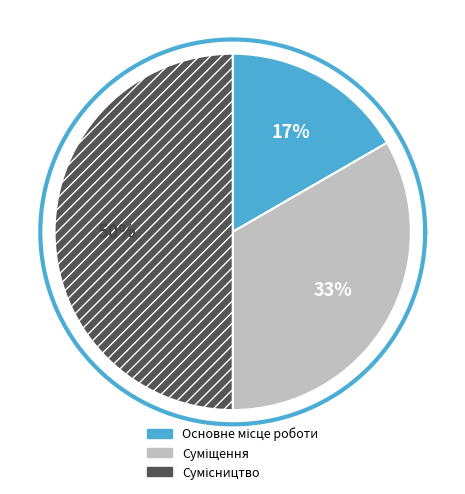

To the nearest percent, what portion does Сумісництво represent?

50%